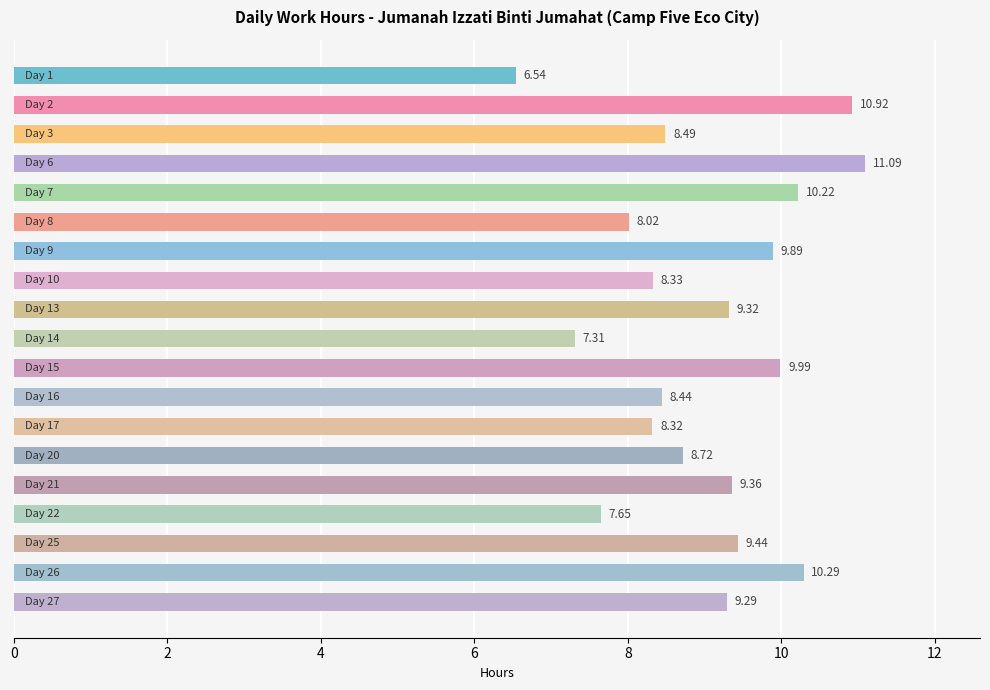

How many distinct data groups are displayed?

1